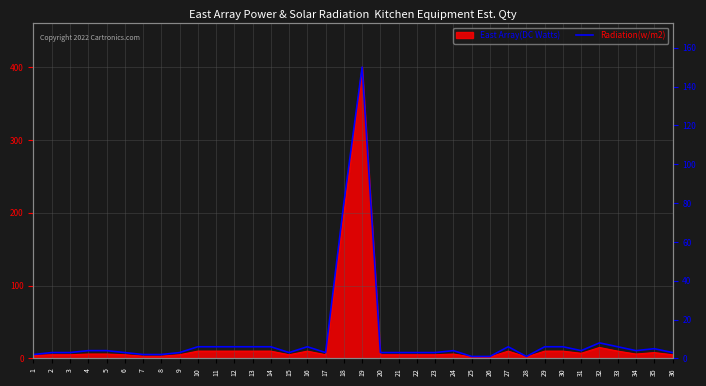

Which label corresponds to the smallest value in the chart?

25